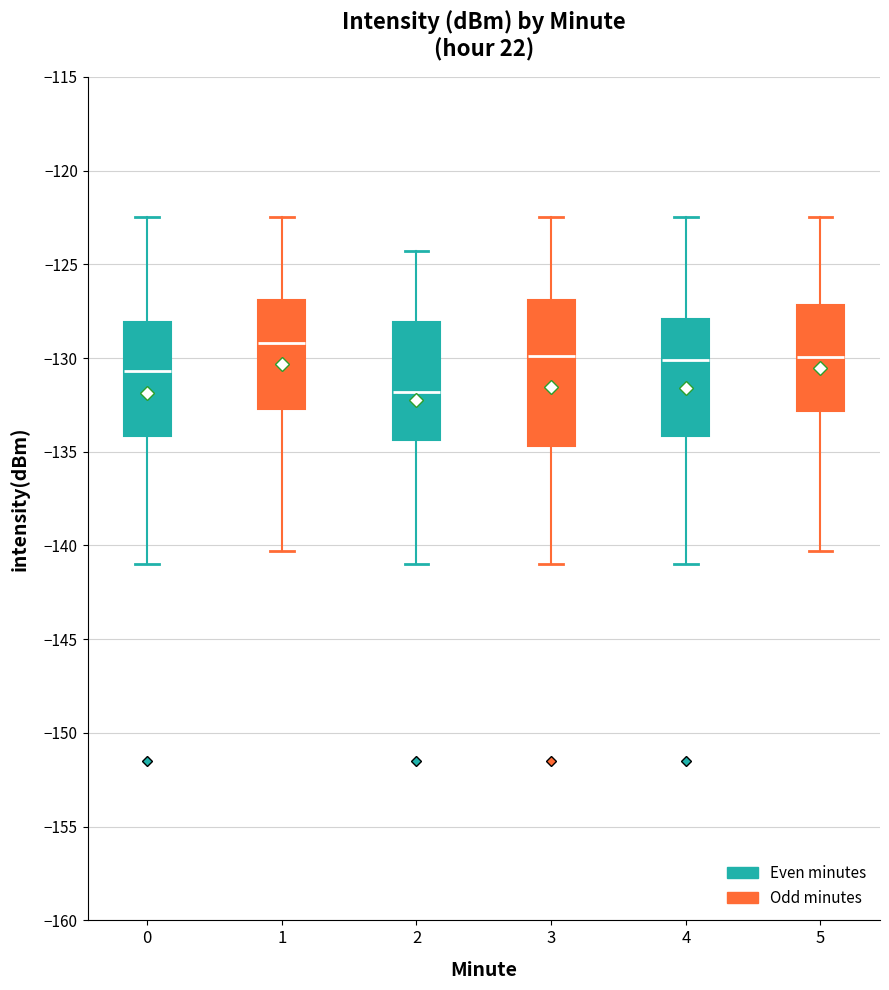

Reading left to right, transcribe this box plot: for each box, give where its median line is, the range the box spans, and where its two whiskers end, as read against the y-axis. The values are not printed on the chart, so give them approximately, as read against the axis.

0: median -130.5, box -134.0 to -128.0, whiskers -141.0 to -122.5
1: median -129.0, box -132.5 to -127.0, whiskers -140.5 to -122.5
2: median -132.0, box -134.5 to -128.0, whiskers -141.0 to -124.5
3: median -130.0, box -134.5 to -127.0, whiskers -141.0 to -122.5
4: median -130.0, box -134.0 to -128.0, whiskers -141.0 to -122.5
5: median -130.0, box -133.0 to -127.0, whiskers -140.5 to -122.5